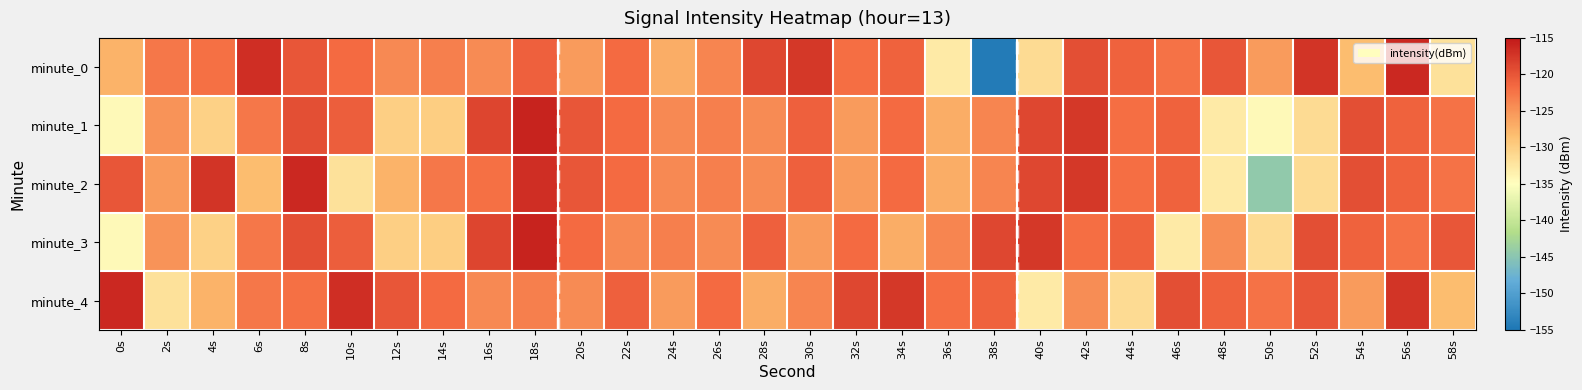

How many categories are shown in the chart?

30